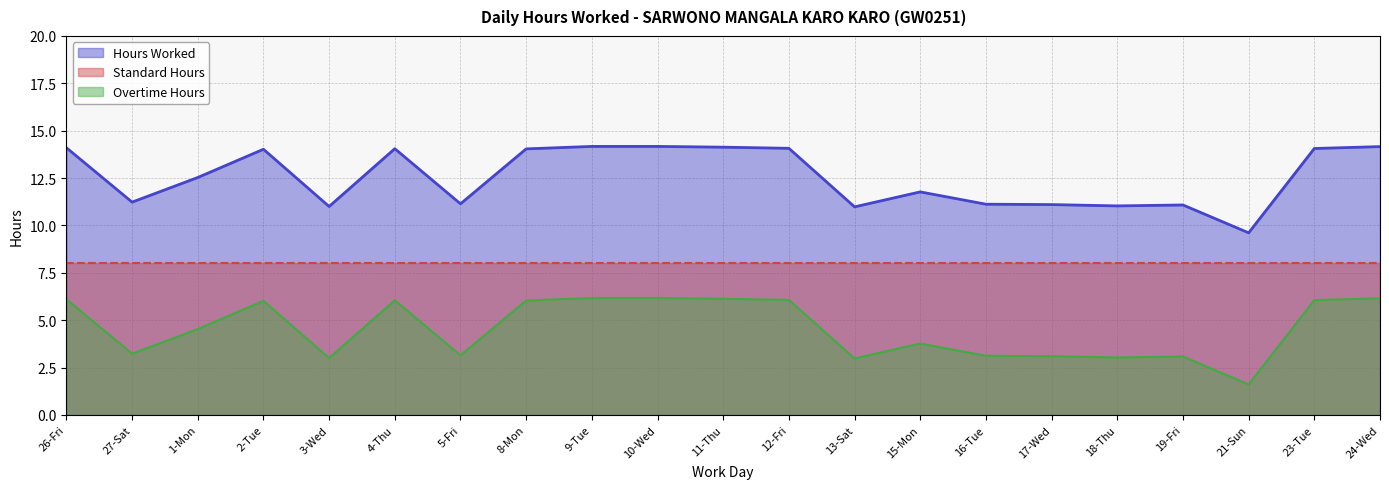

True or false: Overtime Hours and Hours Worked cross at least once.

False